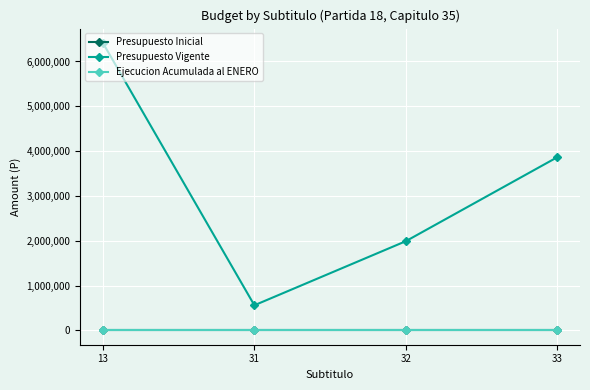

True or false: Presupuesto Inicial has a value of 0 at 33.

True